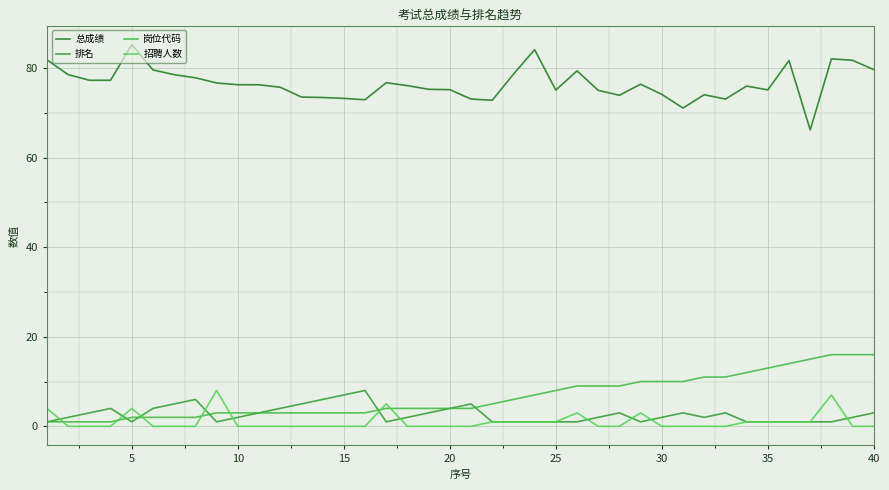

Reading left to right, extract all data points from this chart.

总成绩: 81.8	78.5	77.2	77.2	85.2	79.5	78.5	77.8	76.7	76.2	76.2	75.7	73.5	73.4	73.2	72.9	76.7	76.0	75.2	75.2	73.0	72.8	78.6	84.1	75.0	79.3	75.0	73.9	76.4	74.1	71.0	74.0	73.0	76.0	75.1	81.7	66.2	82.0	81.7	79.6
排名: 1.0	2.0	3.0	4.0	1.0	4.0	5.0	6.0	1.0	2.0	3.0	4.0	5.0	6.0	7.0	8.0	1.0	2.0	3.0	4.0	5.0	1.0	1.0	1.0	1.0	1.0	2.0	3.0	1.0	2.0	3.0	2.0	3.0	1.0	1.0	1.0	1.0	1.0	2.0	3.0
岗位代码: 1.0	1.0	1.0	1.0	2.0	2.0	2.0	2.0	3.0	3.0	3.0	3.0	3.0	3.0	3.0	3.0	4.0	4.0	4.0	4.0	4.0	5.0	6.0	7.0	8.0	9.0	9.0	9.0	10.0	10.0	10.0	11.0	11.0	12.0	13.0	14.0	15.0	16.0	16.0	16.0
招聘人数: 4.0	0.0	0.0	0.0	4.0	0.0	0.0	0.0	8.0	0.0	0.0	0.0	0.0	0.0	0.0	0.0	5.0	0.0	0.0	0.0	0.0	1.0	1.0	1.0	1.0	3.0	0.0	0.0	3.0	0.0	0.0	0.0	0.0	1.0	1.0	1.0	1.0	7.0	0.0	0.0